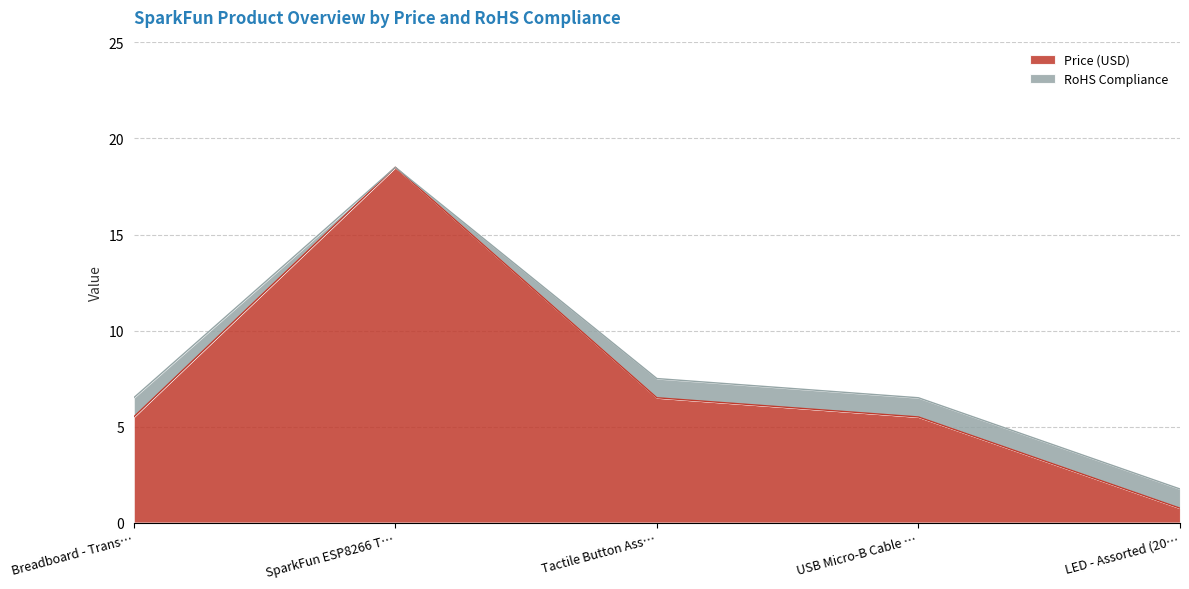

What is the value of the 1st point from the left?

5.5